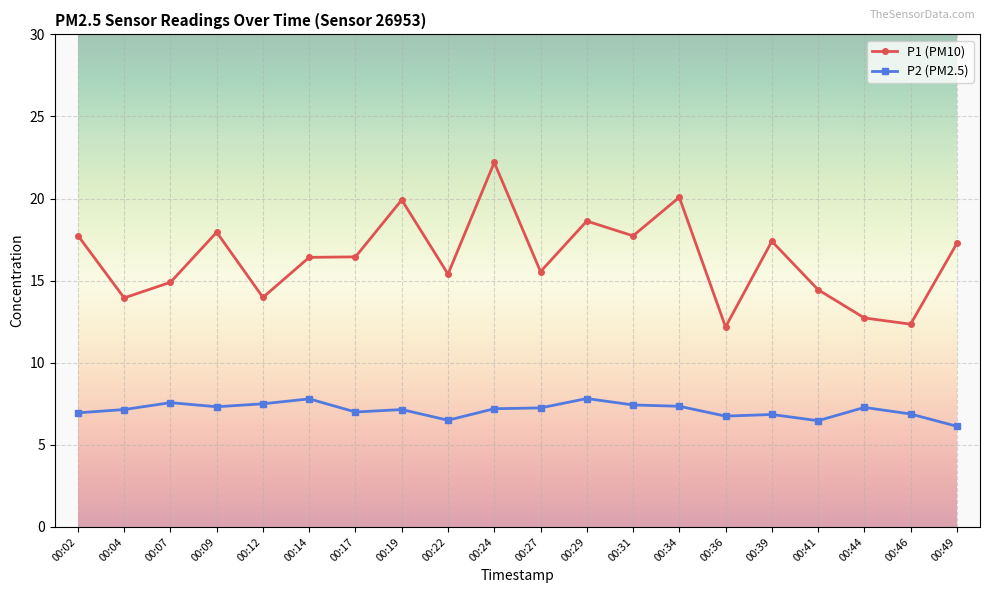

What is the difference between the maximum and minimum values in the P2 (PM2.5) series?

1.7